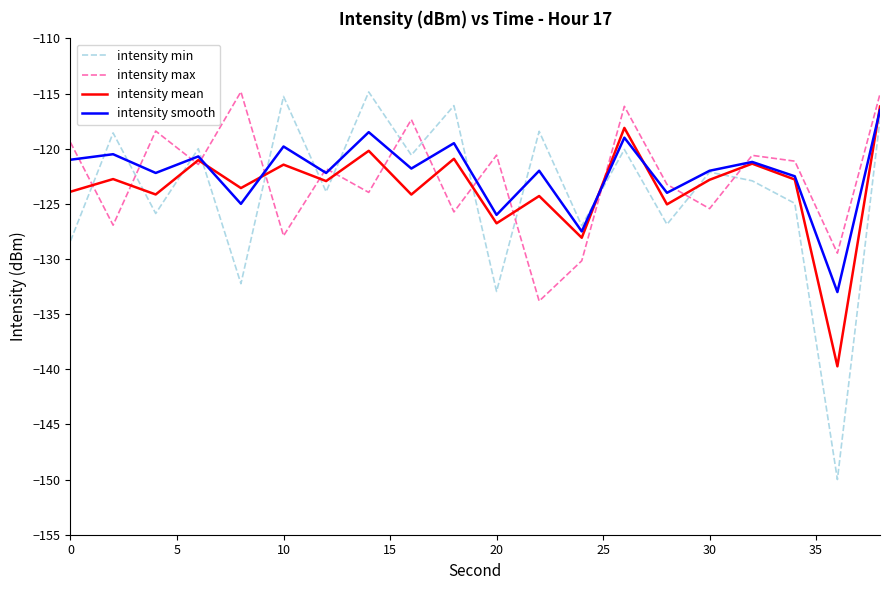

What is the smallest value displayed?

-150.0